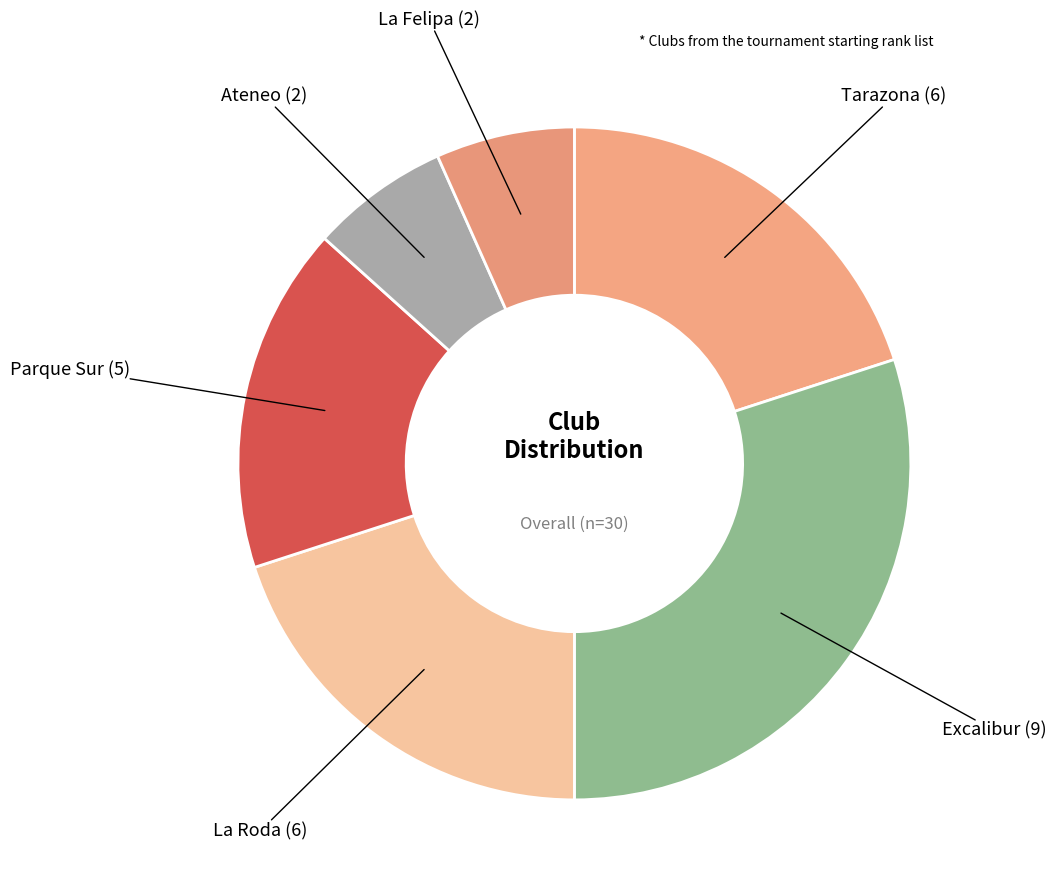

Rank the categories by value from lowest to highest.

Ateneo, La Felipa, Parque Sur, Tarazona, La Roda, Excalibur